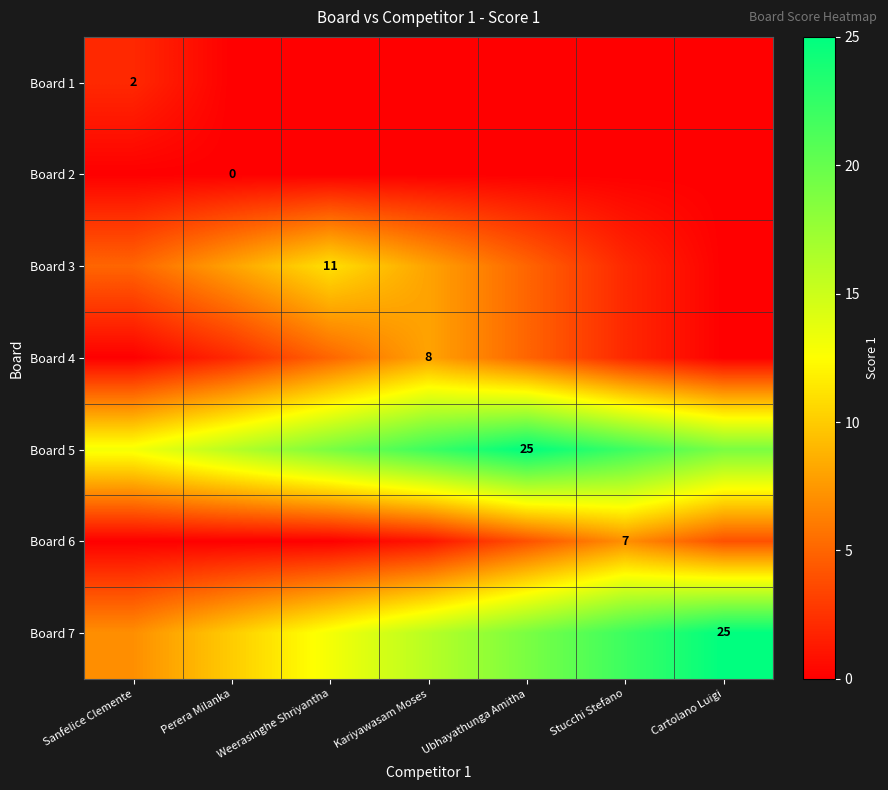

Is it true that Board 6 equals 7 at Stucchi Stefano?

True